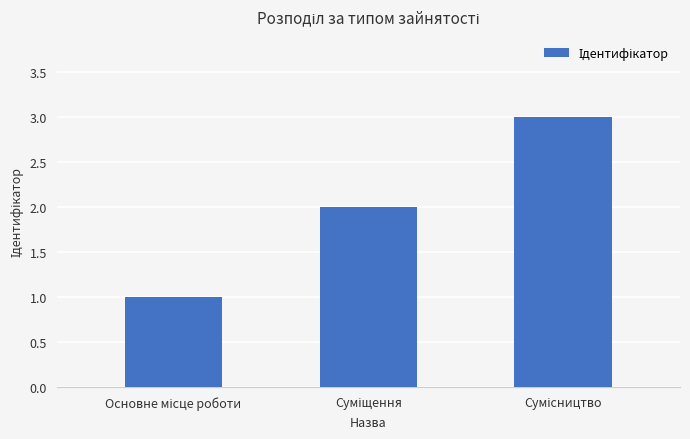

What is the sum of all values?

6